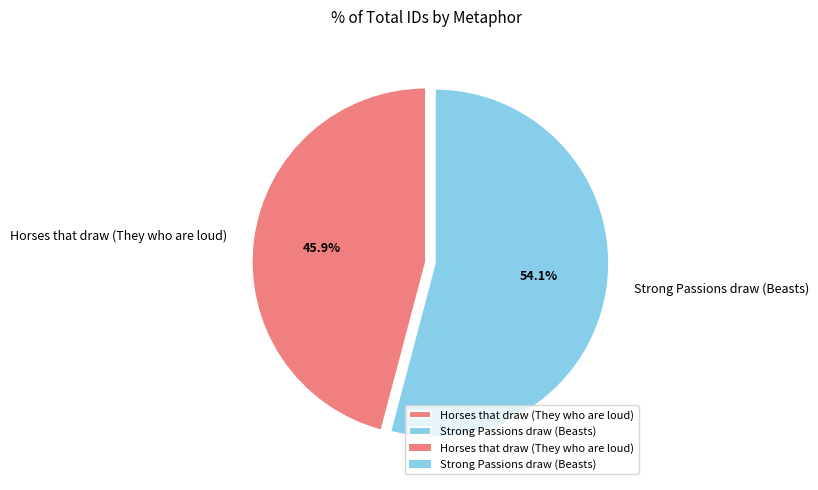

How many slices are in this pie chart?

2